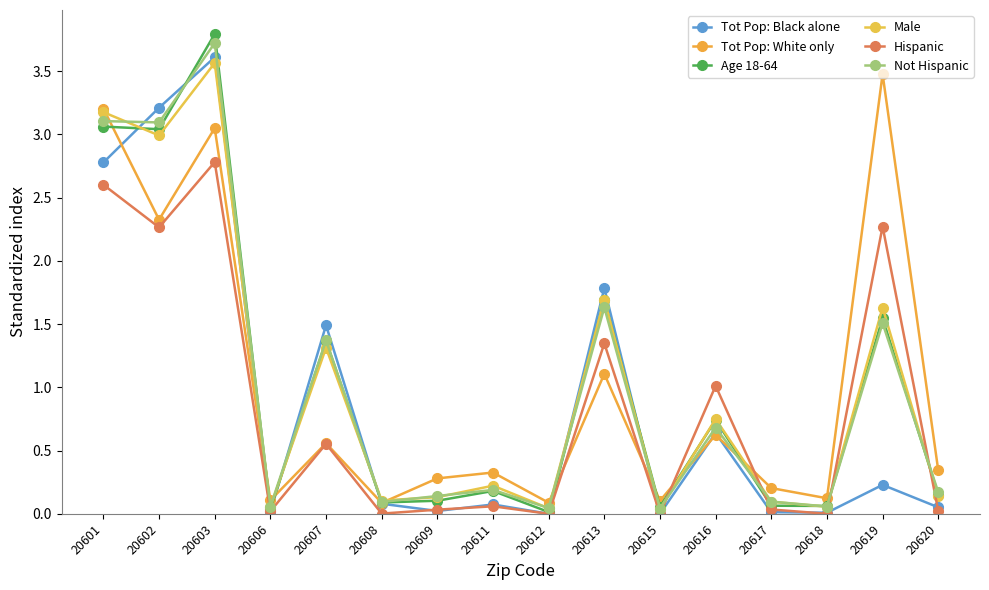

What is the difference between the highest and lowest values at 20607?

0.9